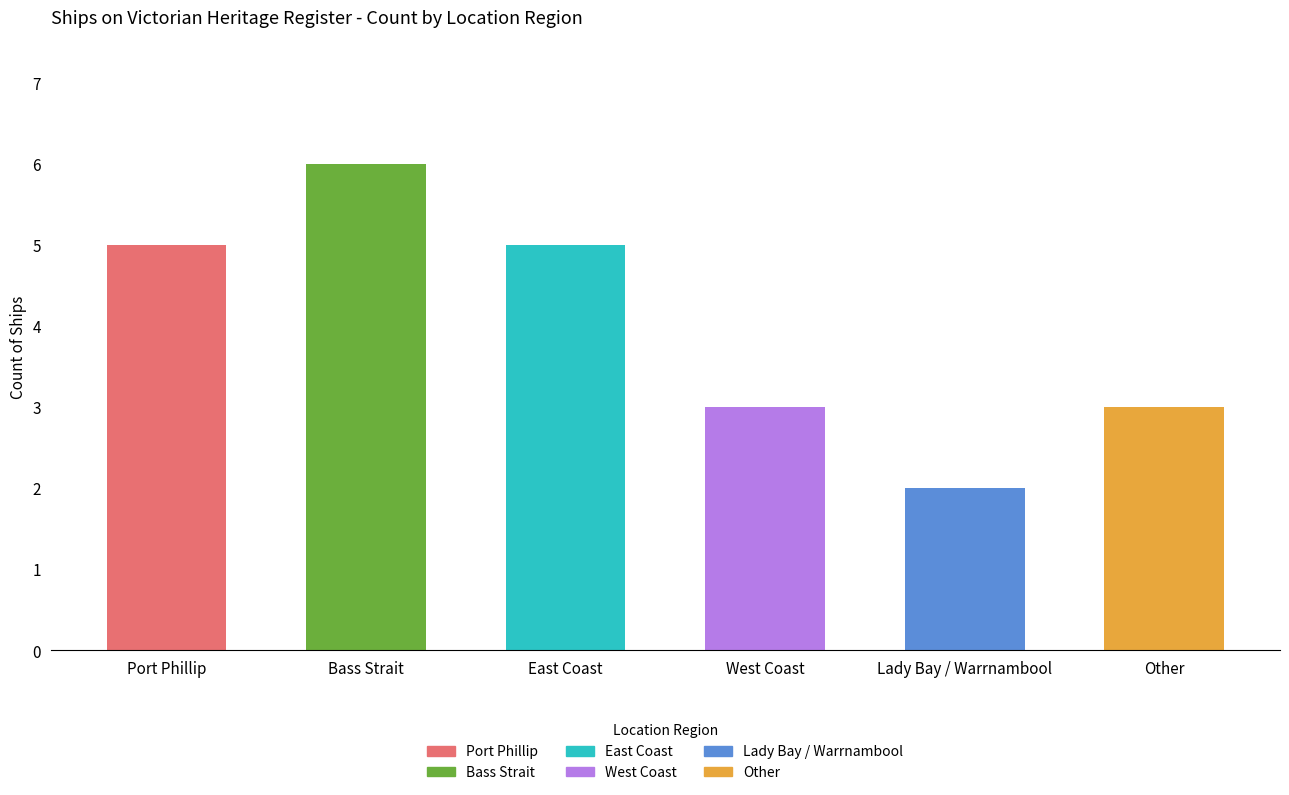

Reading right to left, extract all data points from this chart.

Other=3	Lady Bay / Warrnambool=2	West Coast=3	East Coast=5	Bass Strait=6	Port Phillip=5